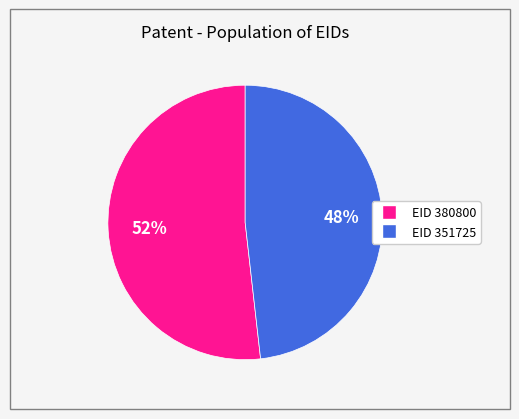

Is there any slice that represents more than half of the pie?

Yes